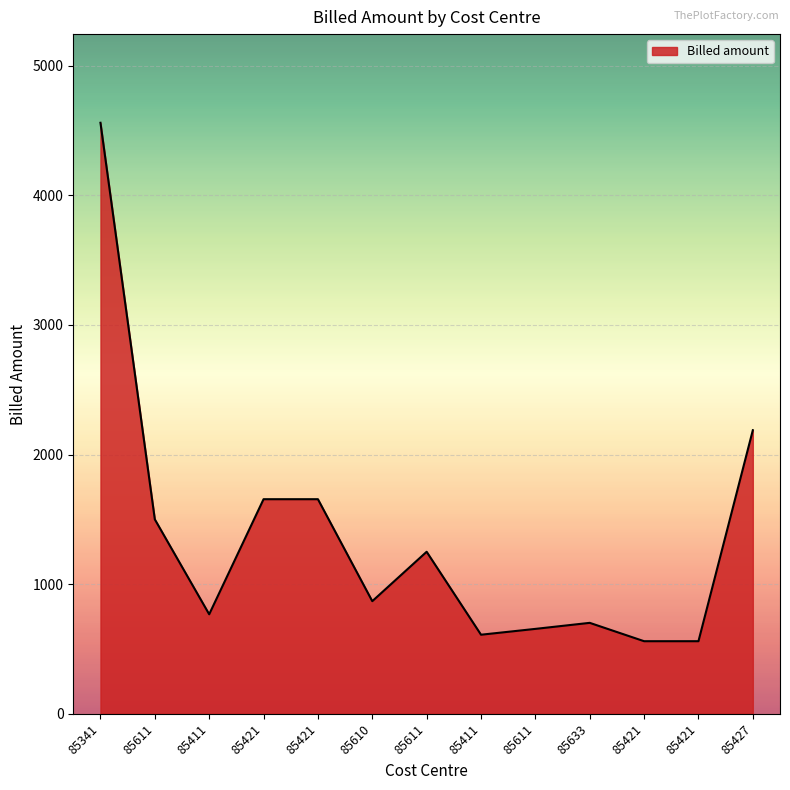

List the labels in order of value, largest first.

85341, 85427, 85421, 85421, 85611, 85611, 85610, 85411, 85633, 85611, 85411, 85421, 85421